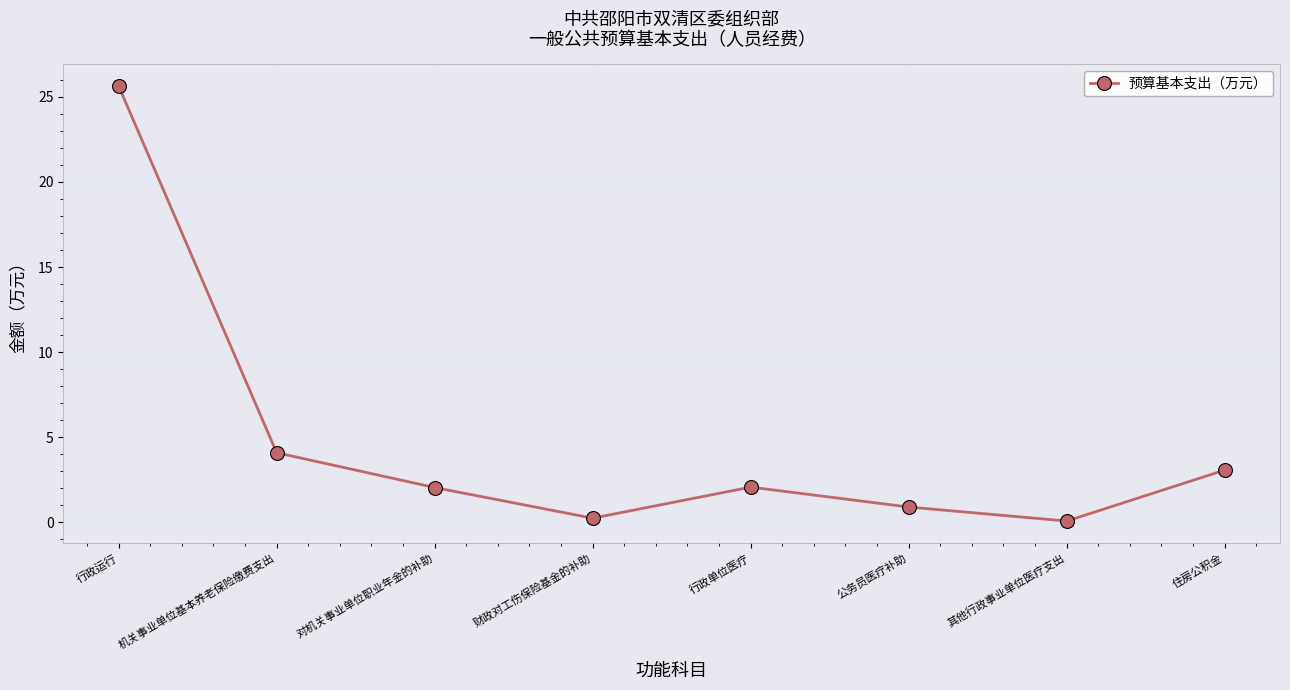

Read the value at 公务员医疗补助.

0.9